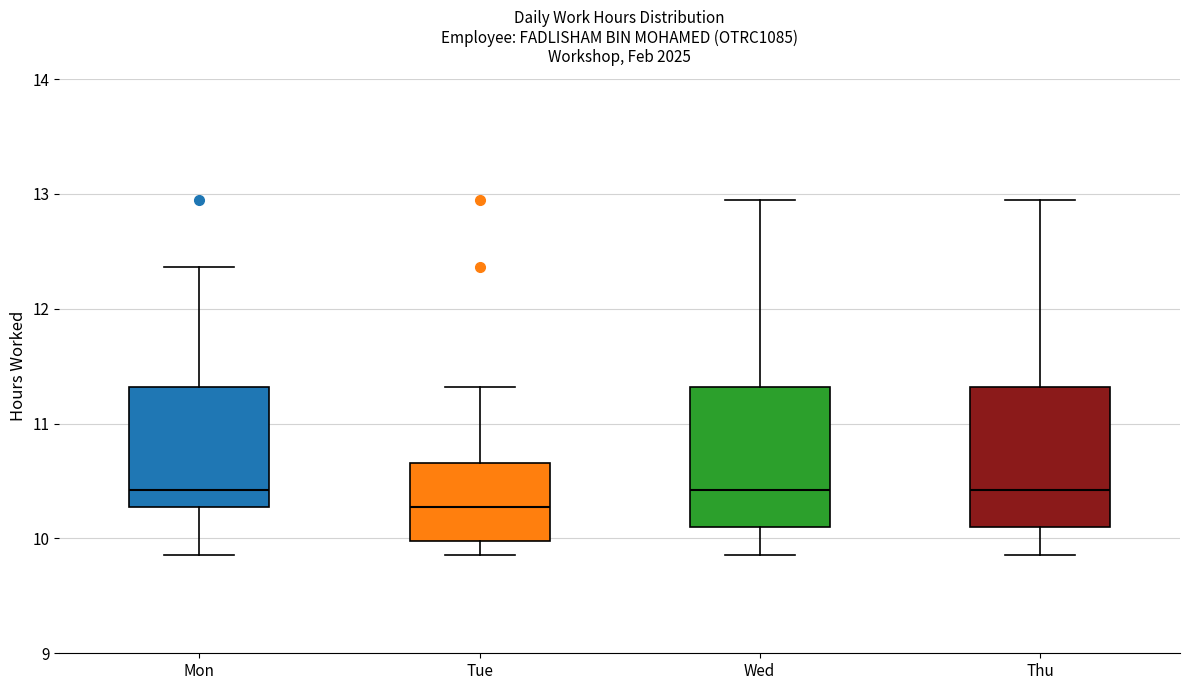

Which box has the lowest median line?

Tue